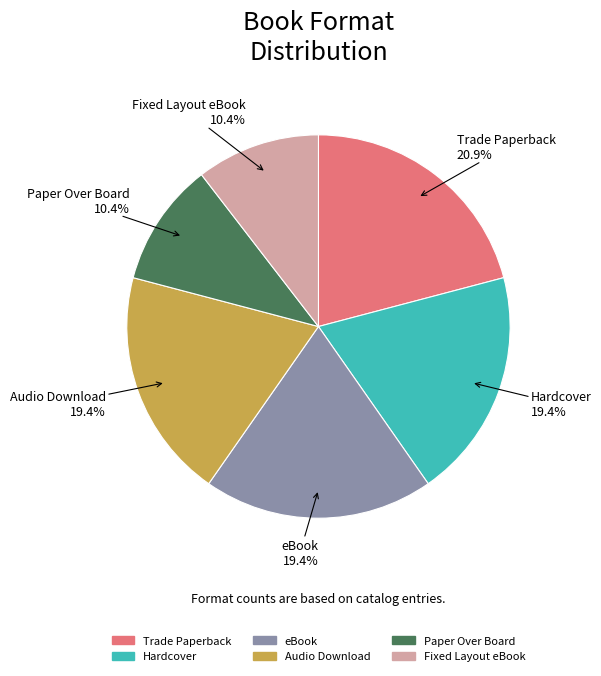

Approximately how many times larger is the value at Trade Paperback compared to Fixed Layout eBook?

2.0